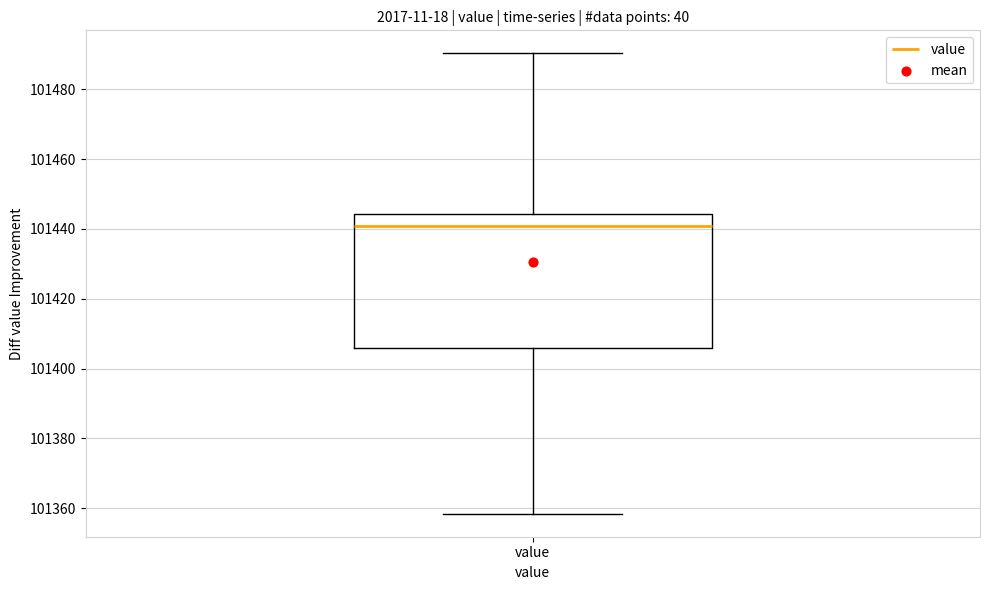

Where does the median line of the box for value sit on the y-axis? The values are not printed on the chart, so give them approximately, as read against the axis.

101440